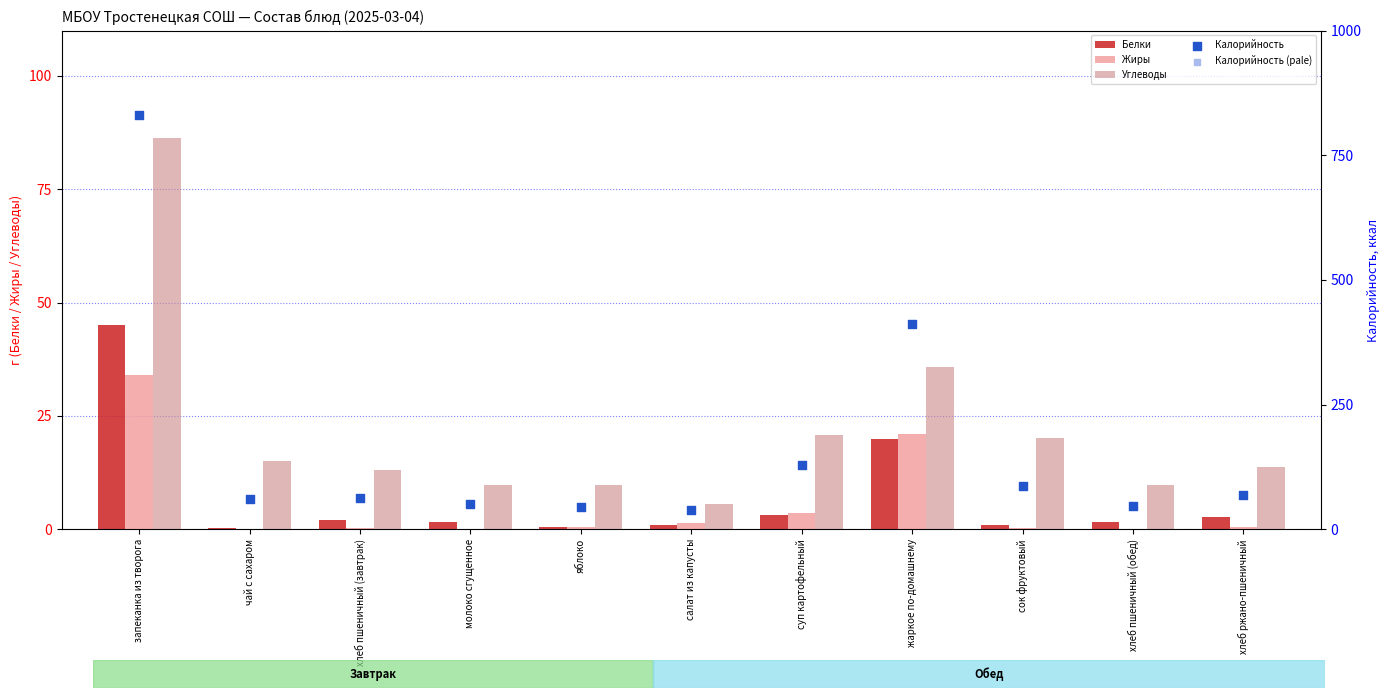

What is the total value across all series at запеканка из творога?

1828.3